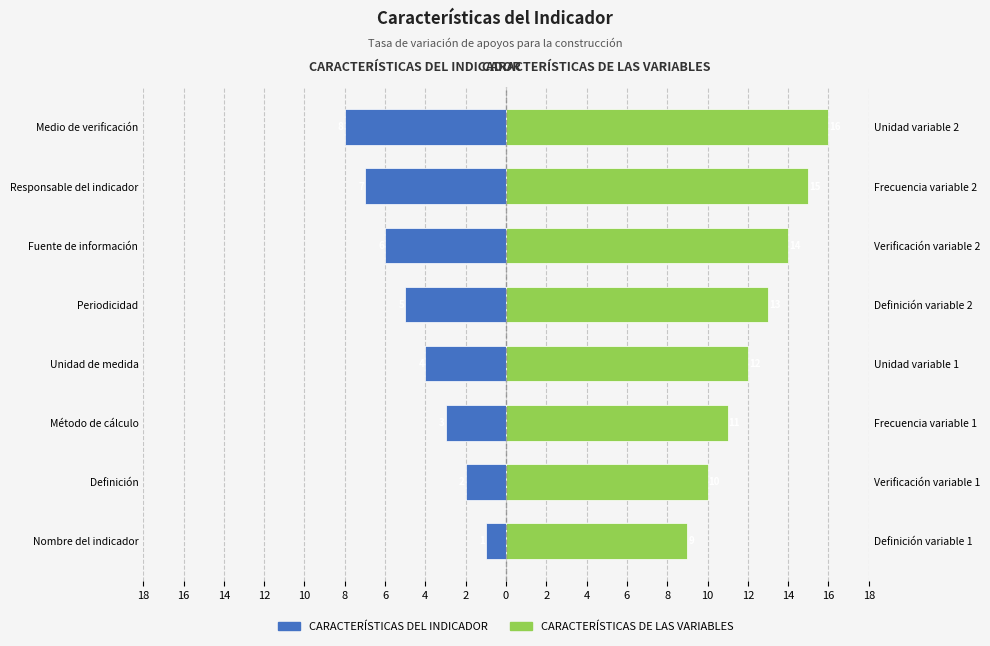

Are the bars horizontal?

Yes